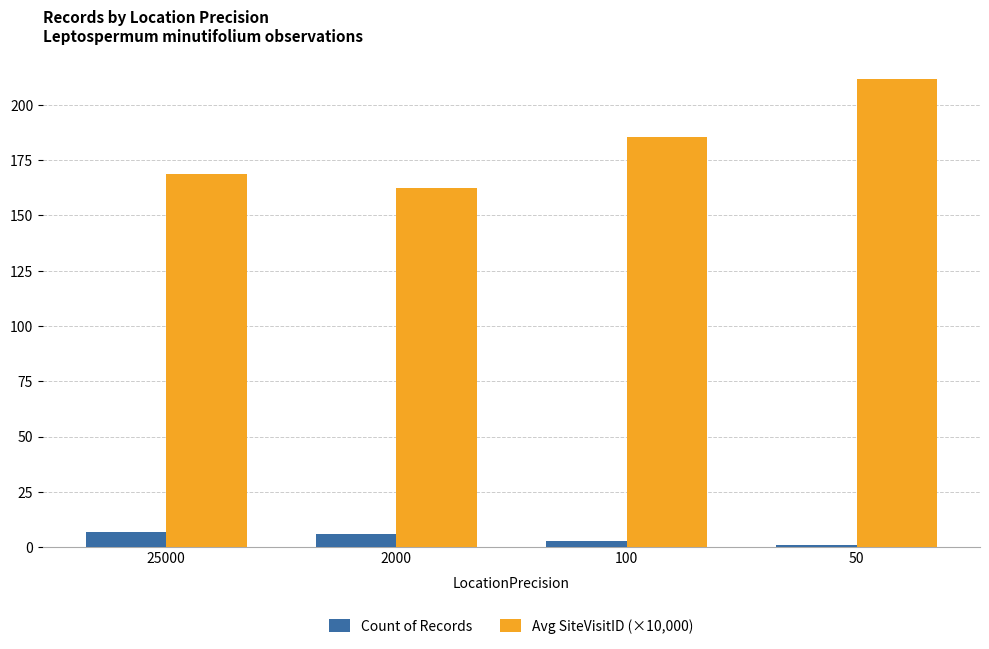

Are the bars horizontal?

No